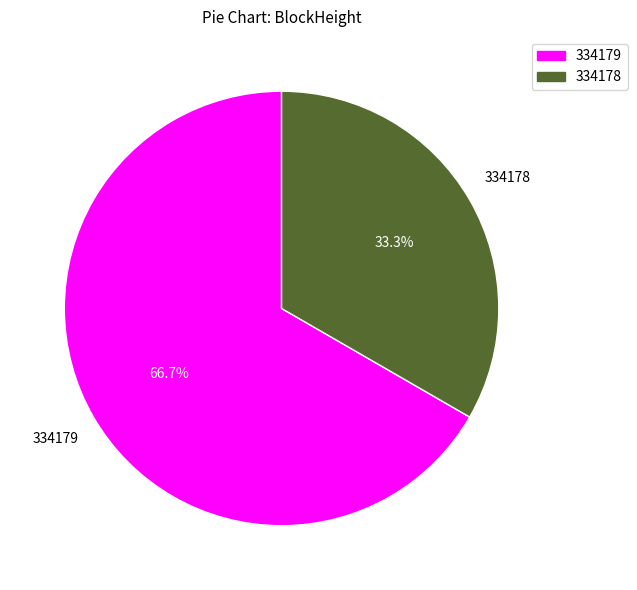

What is the ratio of the value at 334179 to the value at 334178?

2.0